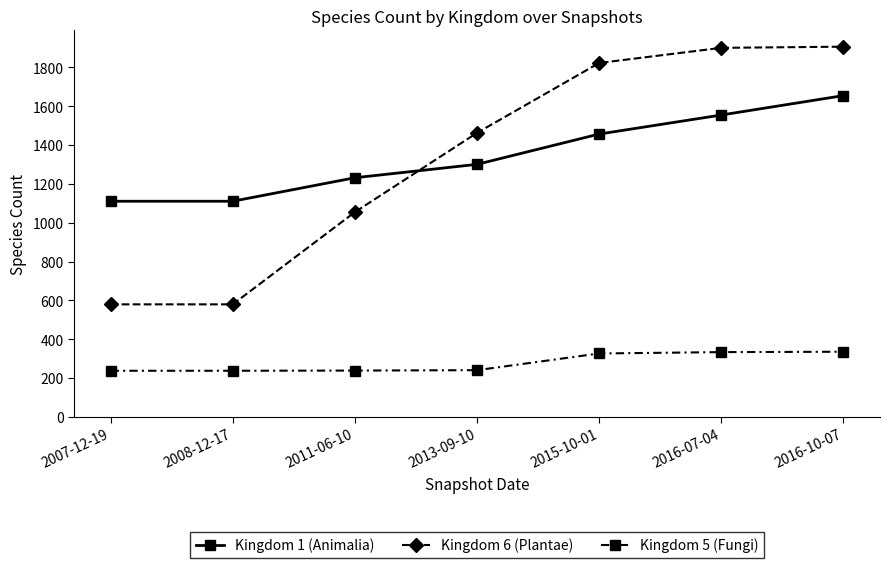

List the series in order of their peak value, highest first.

Kingdom 6 (Plantae), Kingdom 1 (Animalia), Kingdom 5 (Fungi)